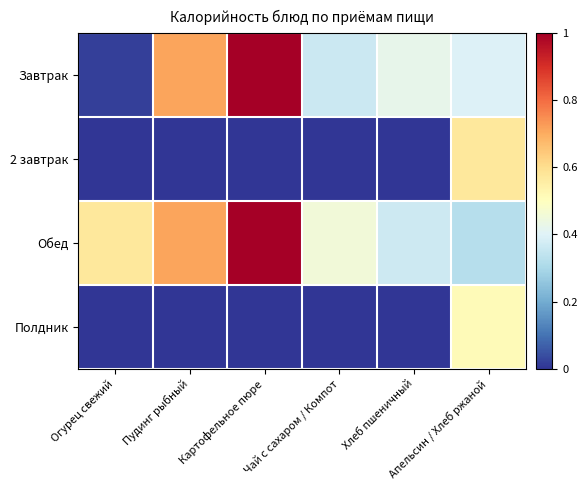

Between Чай с сахаром / Компот and Апельсин / Хлеб ржаной, which series saw the biggest shift?

2 завтрак